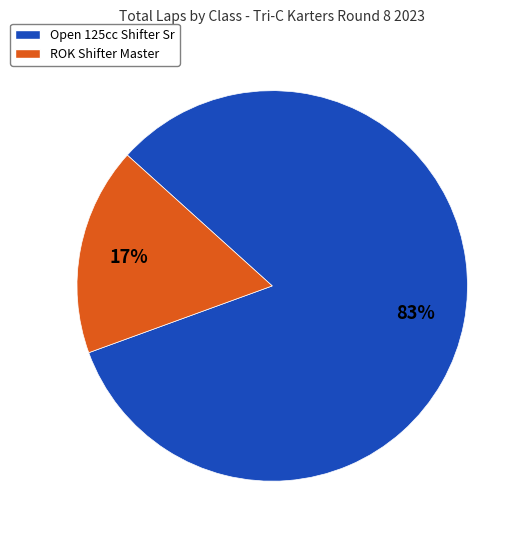

Which has a higher value, ROK Shifter Master or Open 125cc Shifter Sr?

Open 125cc Shifter Sr